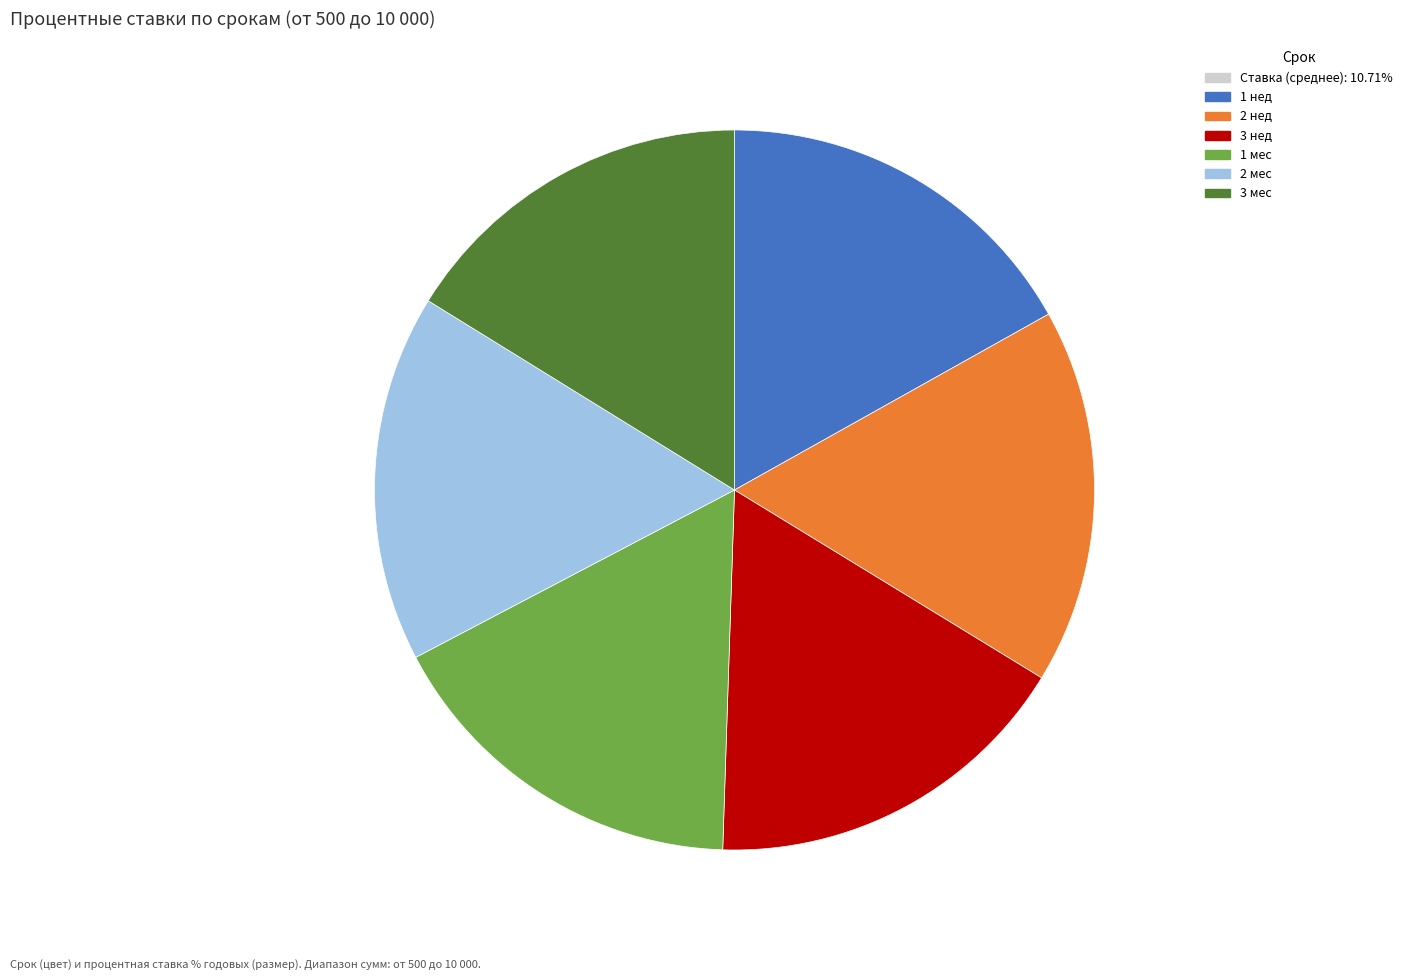

Is there a majority slice in this chart?

No